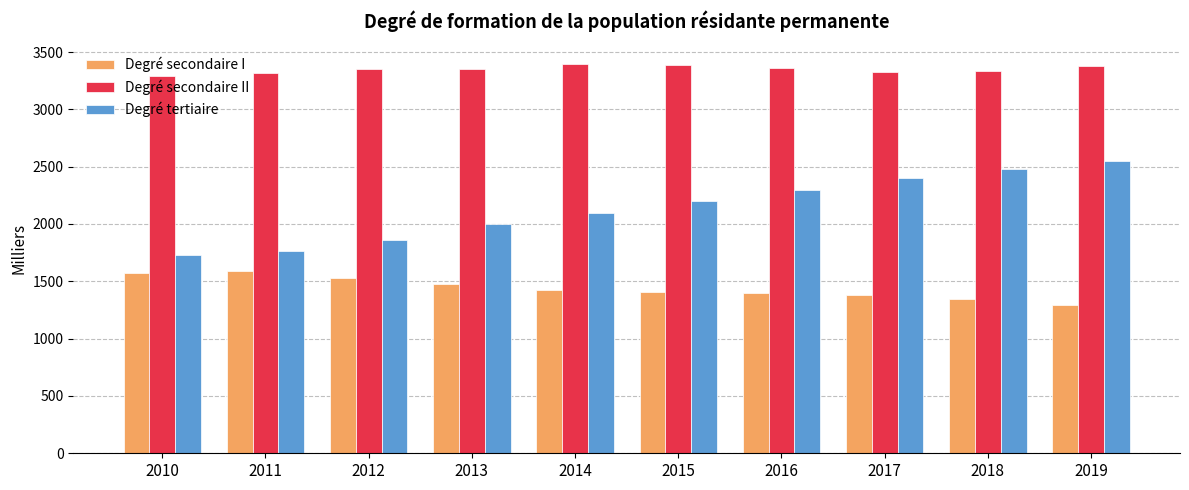

How many bars are there in total?

30